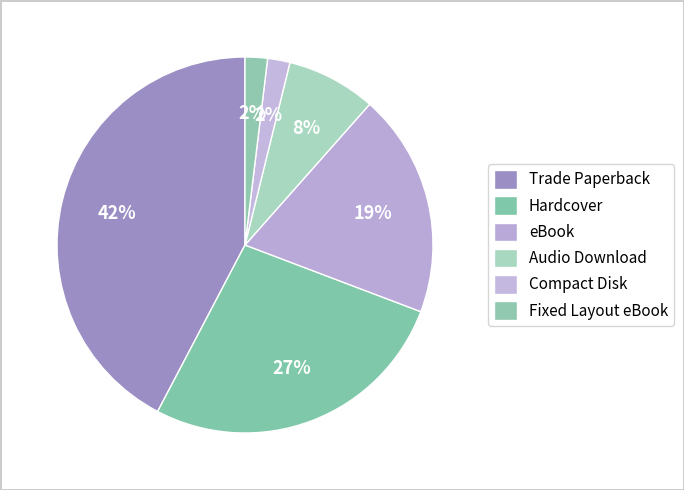

How many segments does this pie chart have?

6